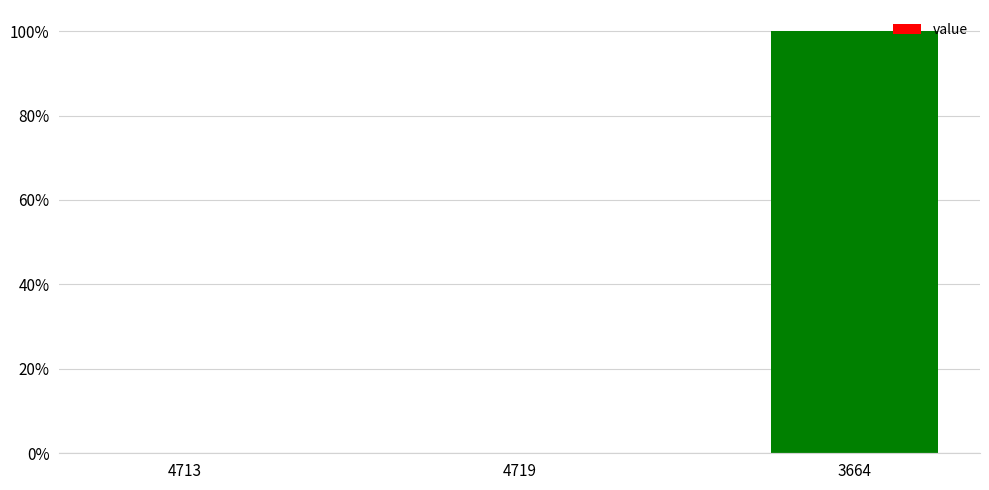

Which label corresponds to the largest value in the chart?

3664